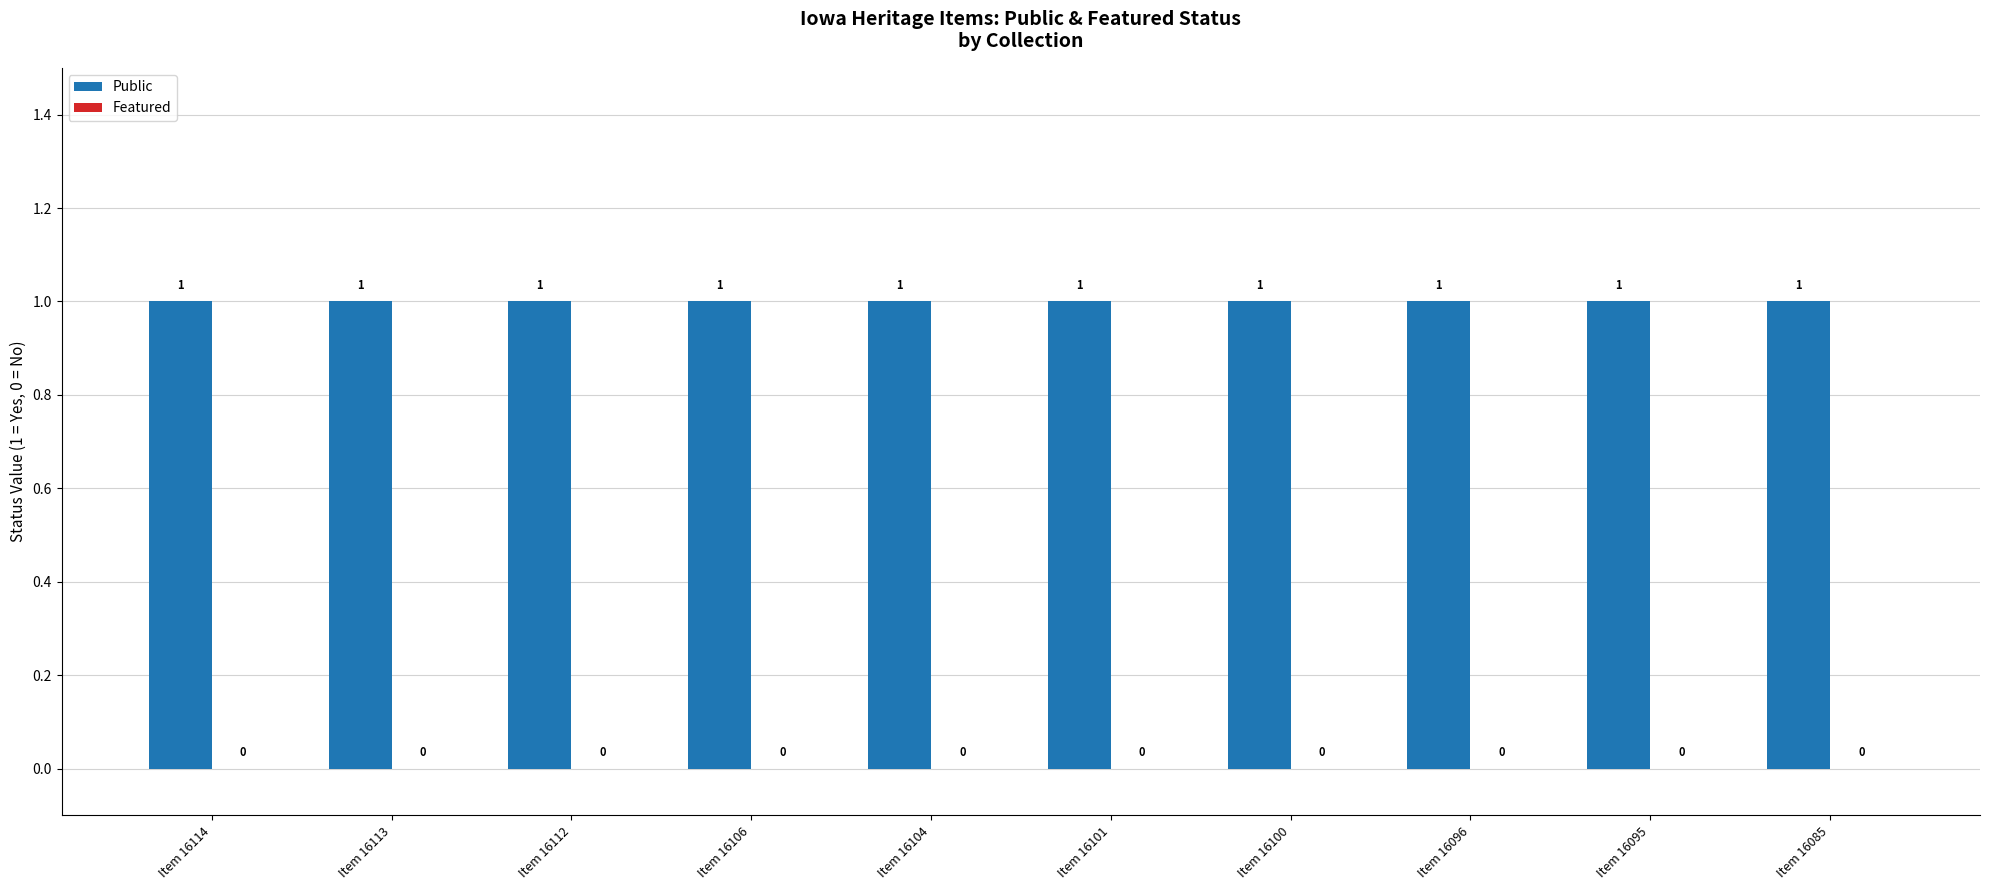

Count the number of data series in this chart.

2